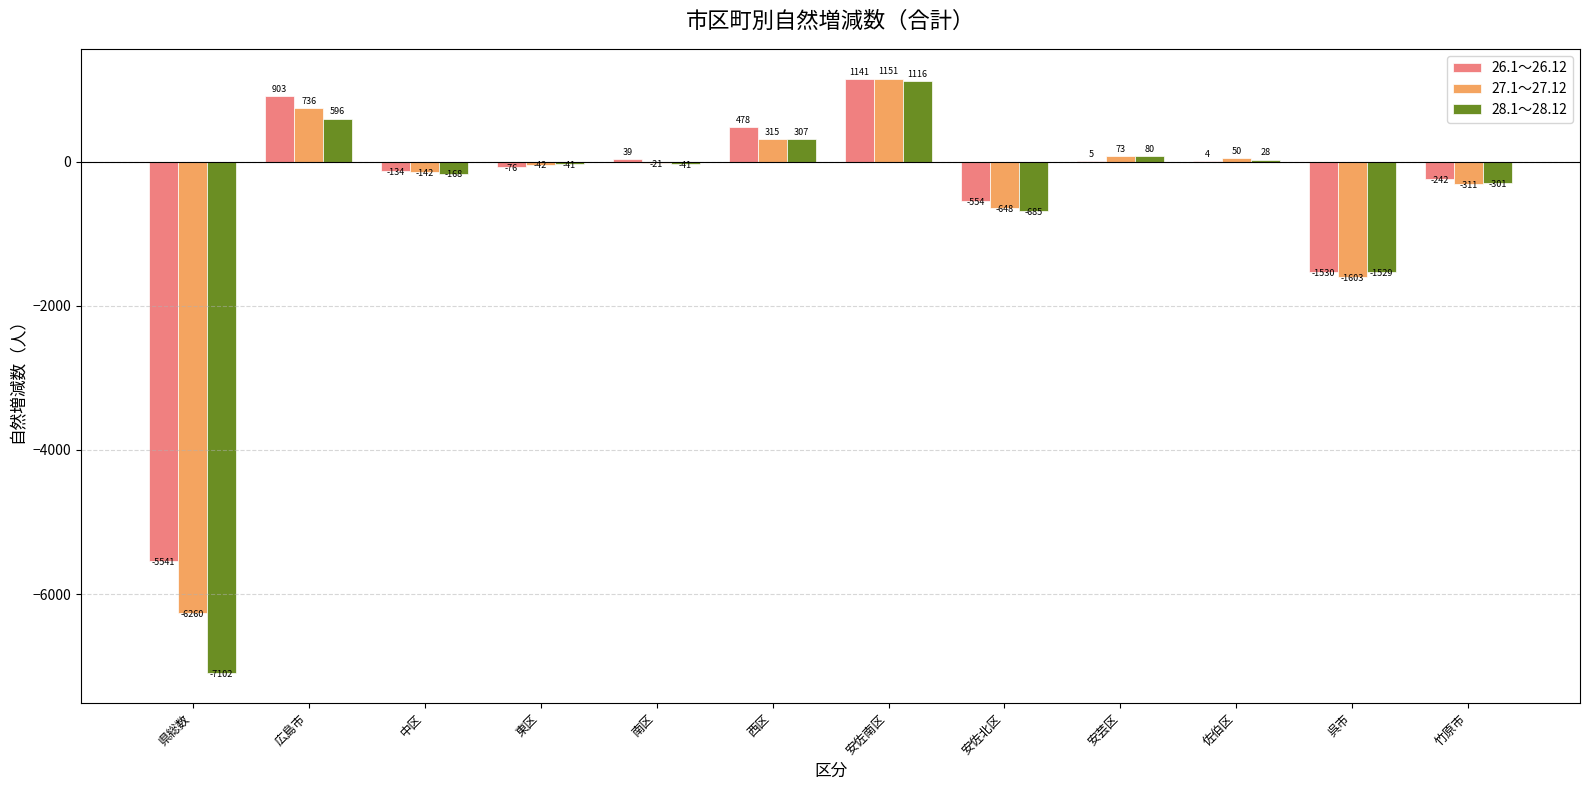

At which label is 26.1～26.12 closest to -2200?

呉市